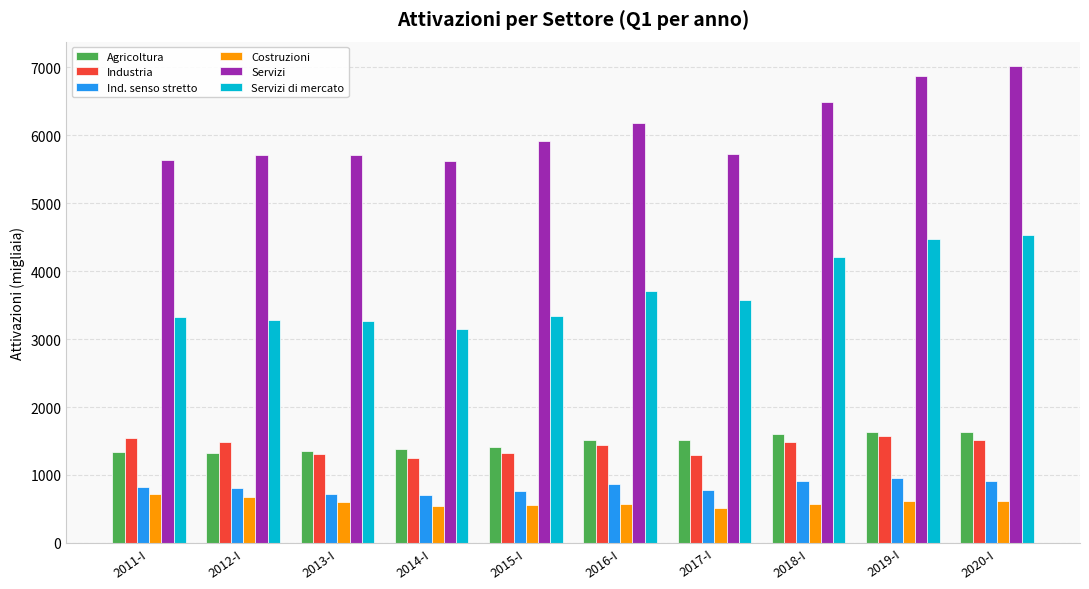

What are all the series names shown in the legend?

Agricoltura, Industria, Ind. senso stretto, Costruzioni, Servizi, Servizi di mercato